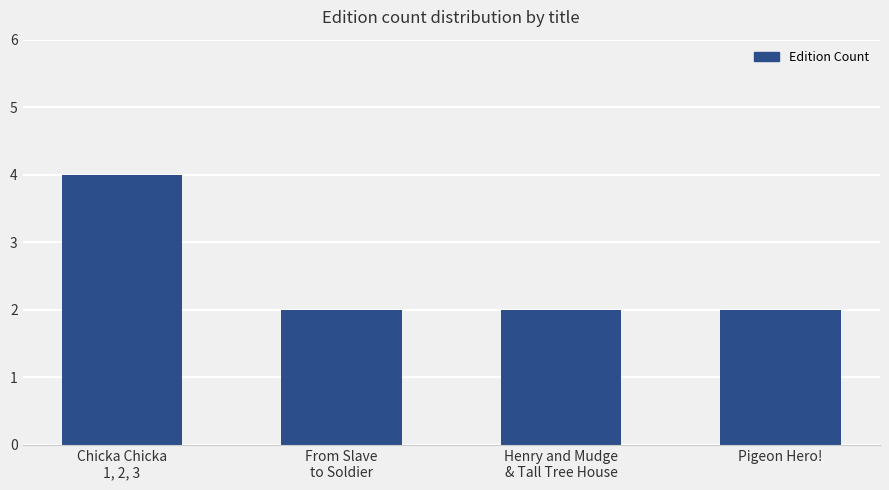

What position from the left is Pigeon Hero!?

4